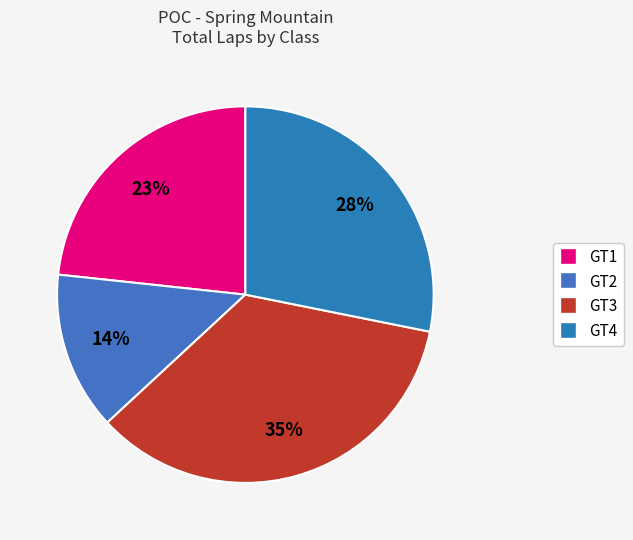

Is there any slice that represents more than half of the pie?

No